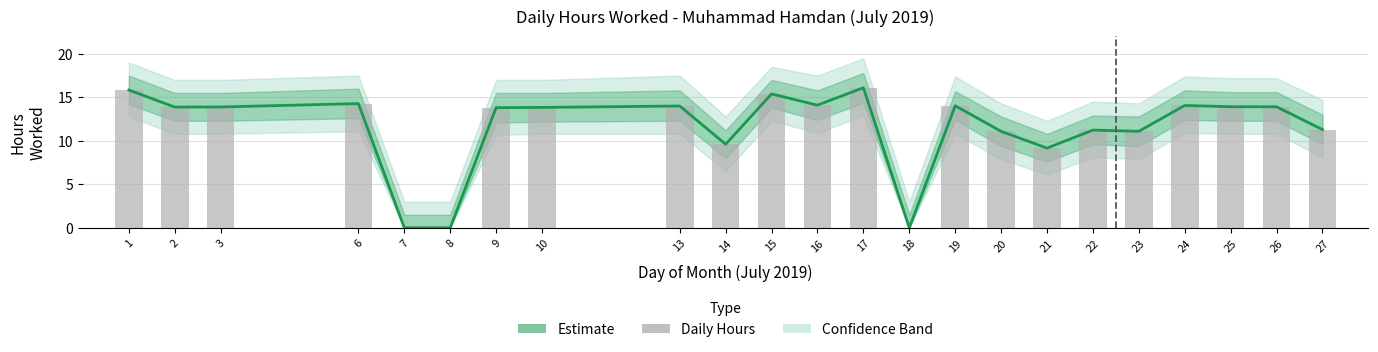

Between 6 and 18, which series saw the biggest shift?

Estimate